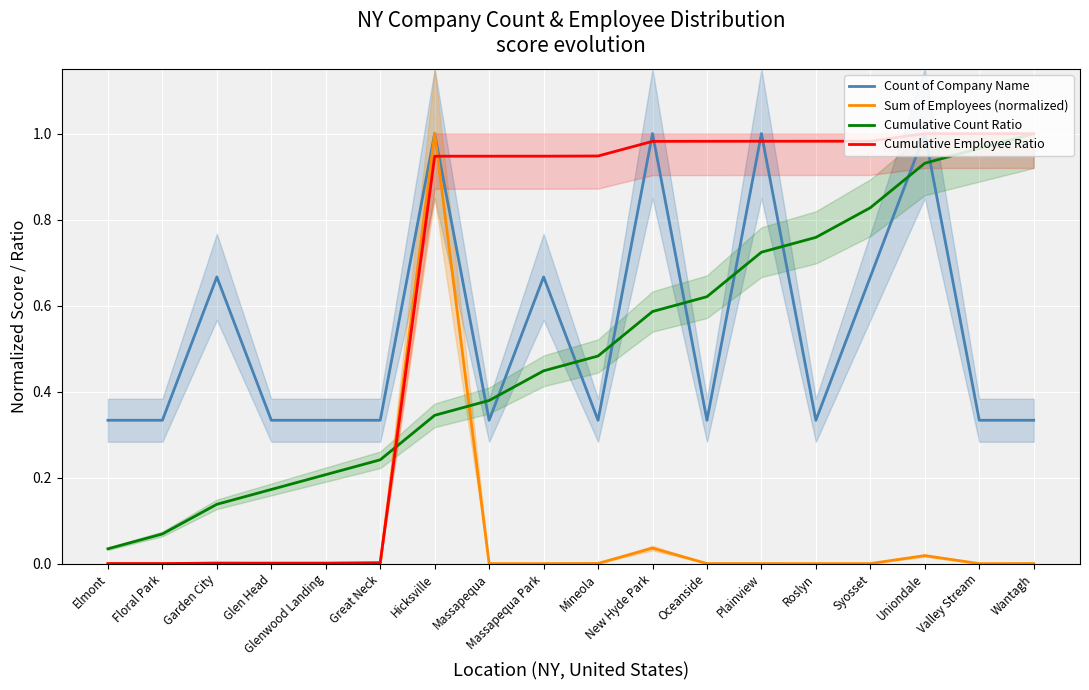

At which label does Cumulative Employee Ratio reach its peak?

Wantagh